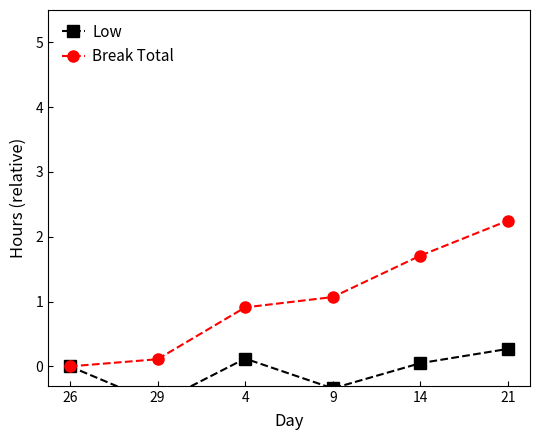

What are all the series names shown in the legend?

Low, Break Total